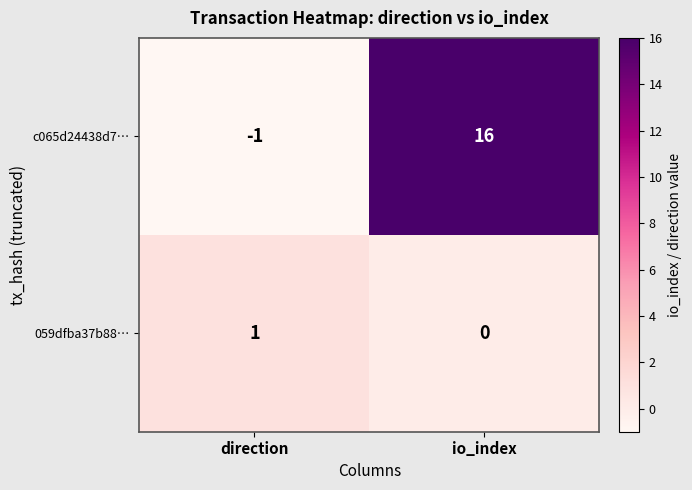

Reading left to right, extract all data points from this chart.

c065d24438d7…: direction=-1	io_index=16
059dfba37b88…: direction=1	io_index=0